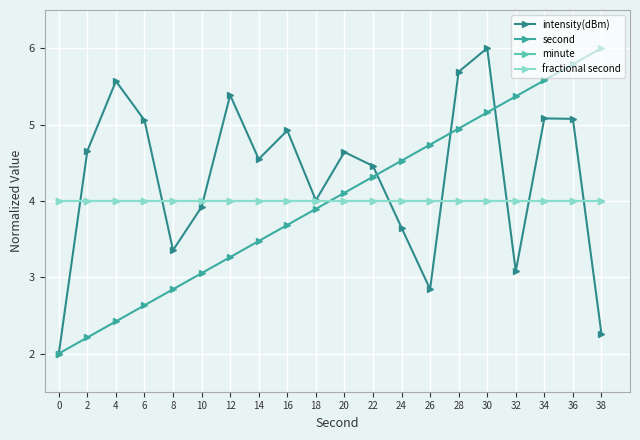

How many times do minute and intensity(dBm) cross each other?

8